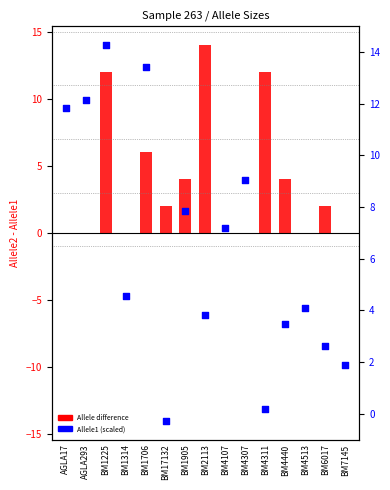

Which series contains the highest Y value?

Allele2 - Allele1